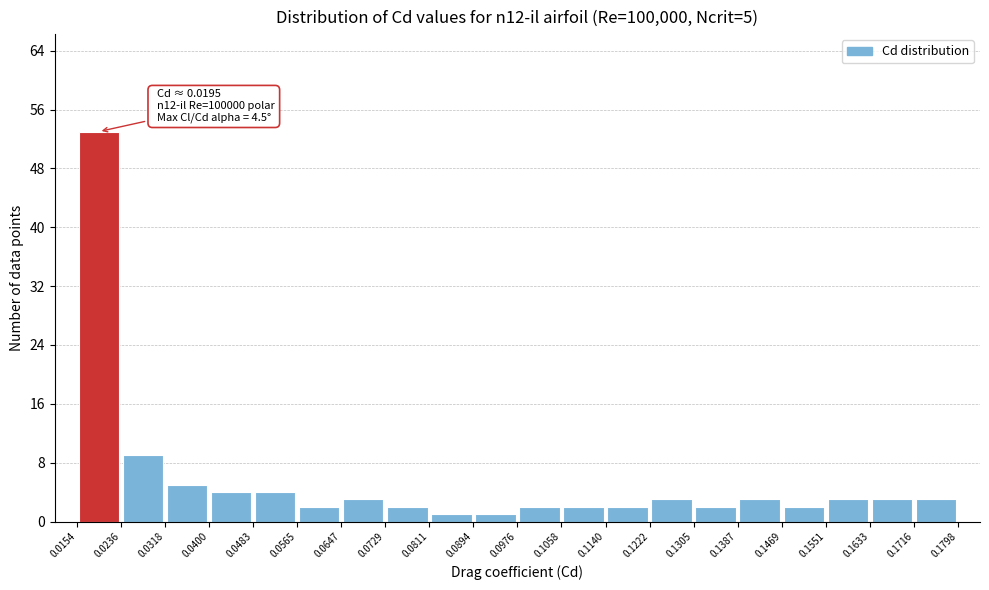

Over which range of the x-axis is the bar tallest?

0.0154 to 0.0236